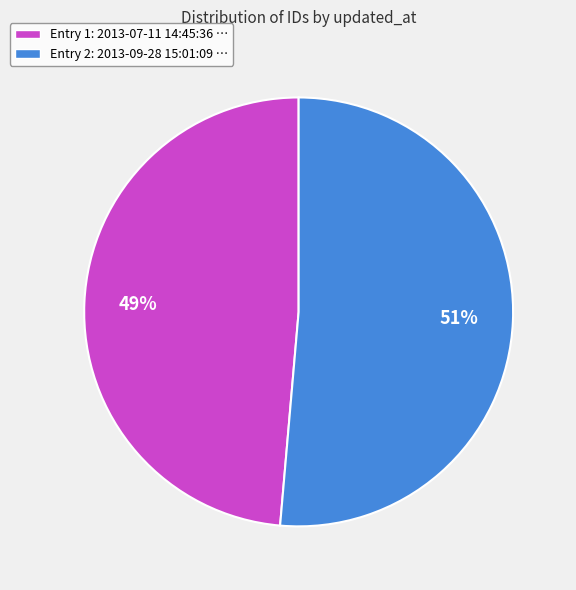

Do Entry 1: 2013-07-11 14:45:36 … and Entry 2: 2013-09-28 15:01:09 … together represent more than half of the pie?

Yes